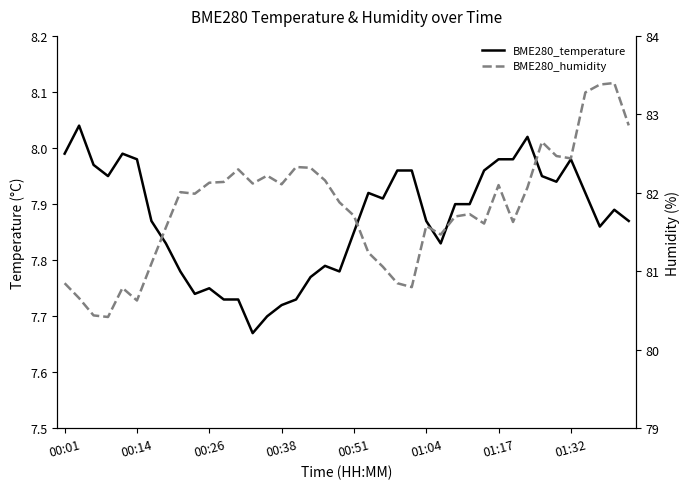

What is the sum of the BME280_temperature values at 19 and 01:32?

15.6